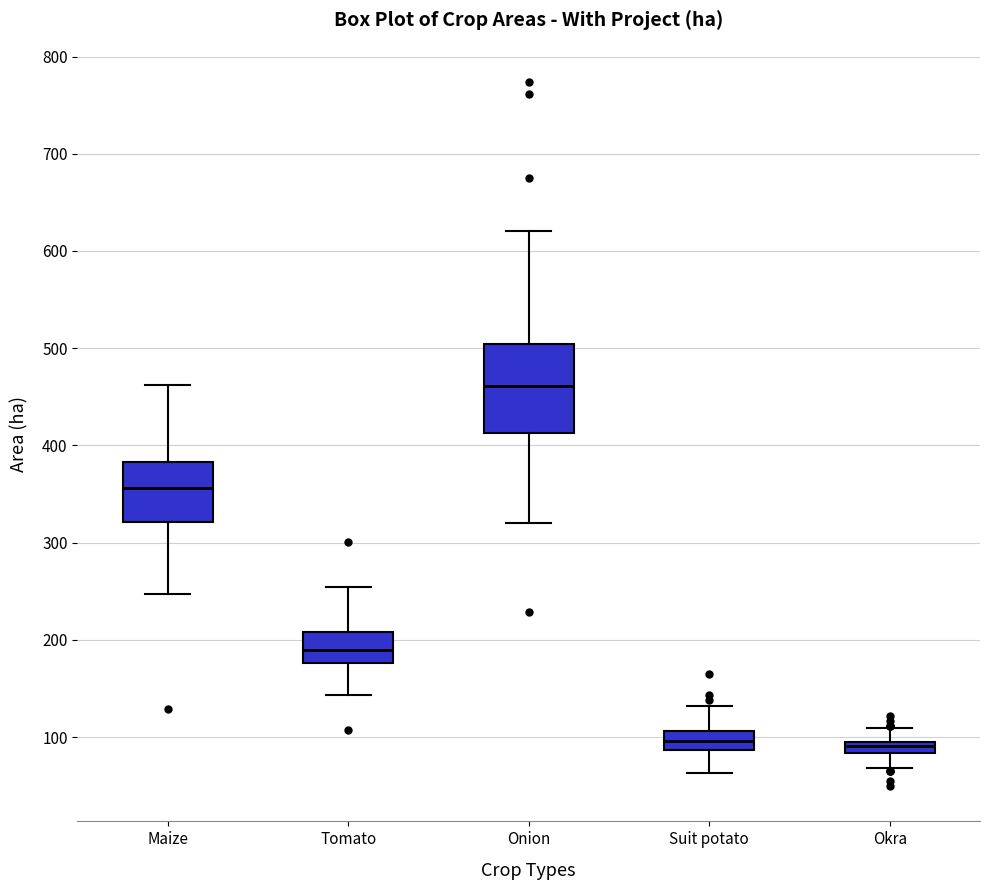

Which box has the highest median line?

Onion